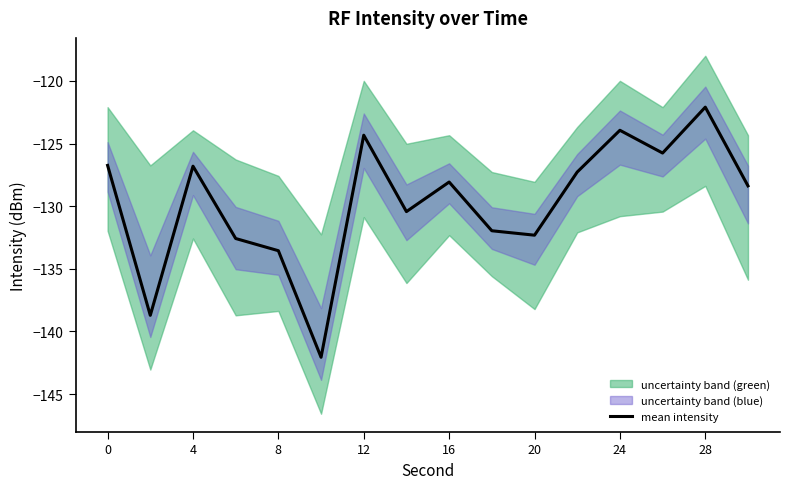

True or false: mean intensity has a value of -126.7 at 0.

True